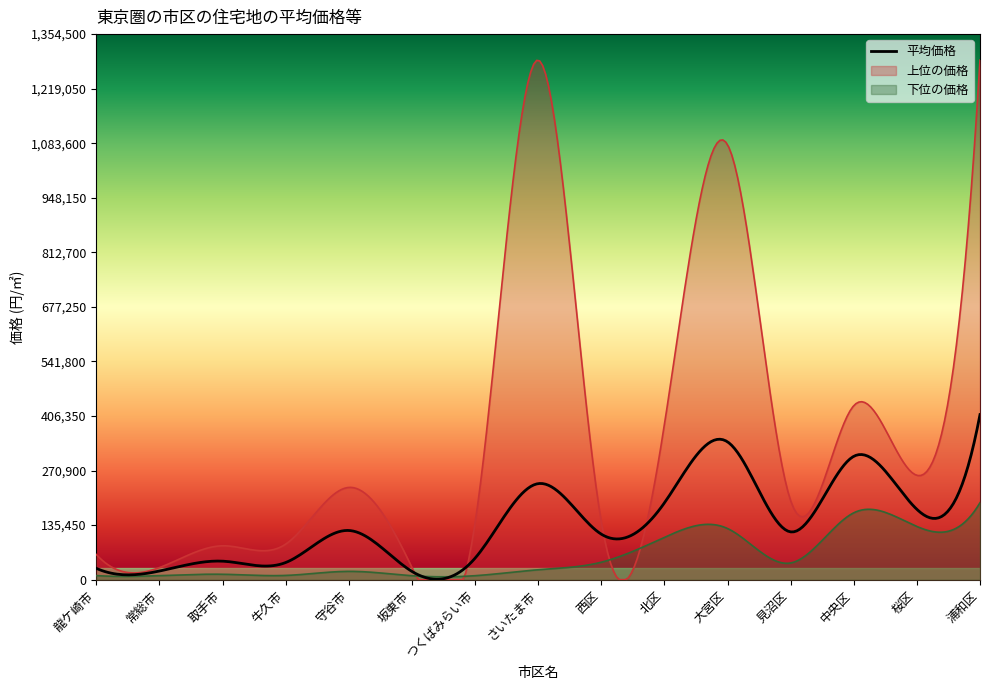

What is the total value across all series at 坂東市?

60800